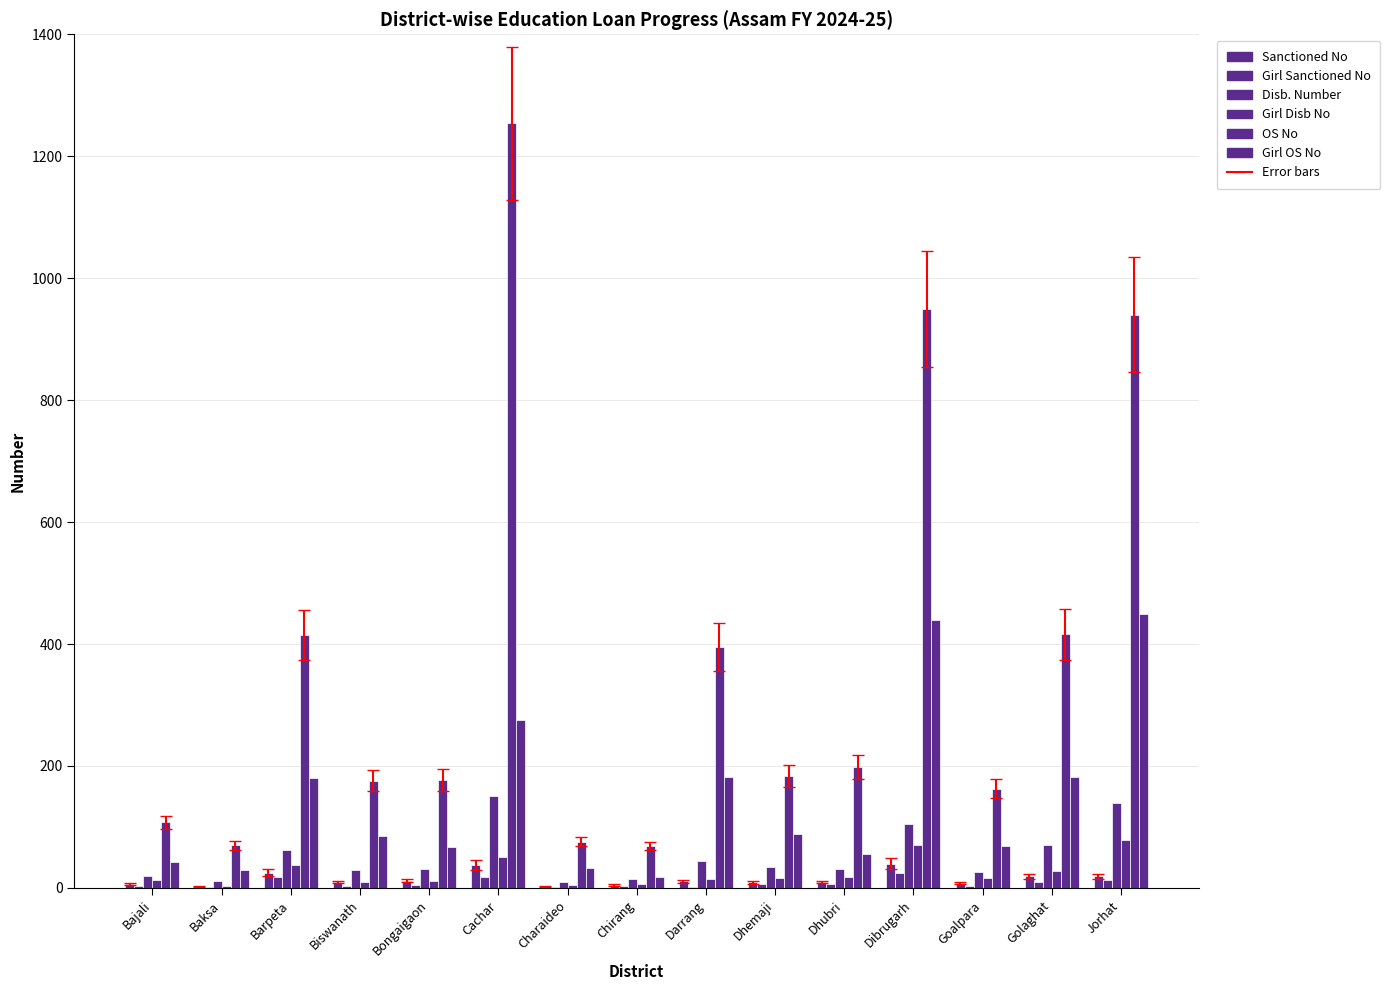

Count the number of data series in this chart.

6